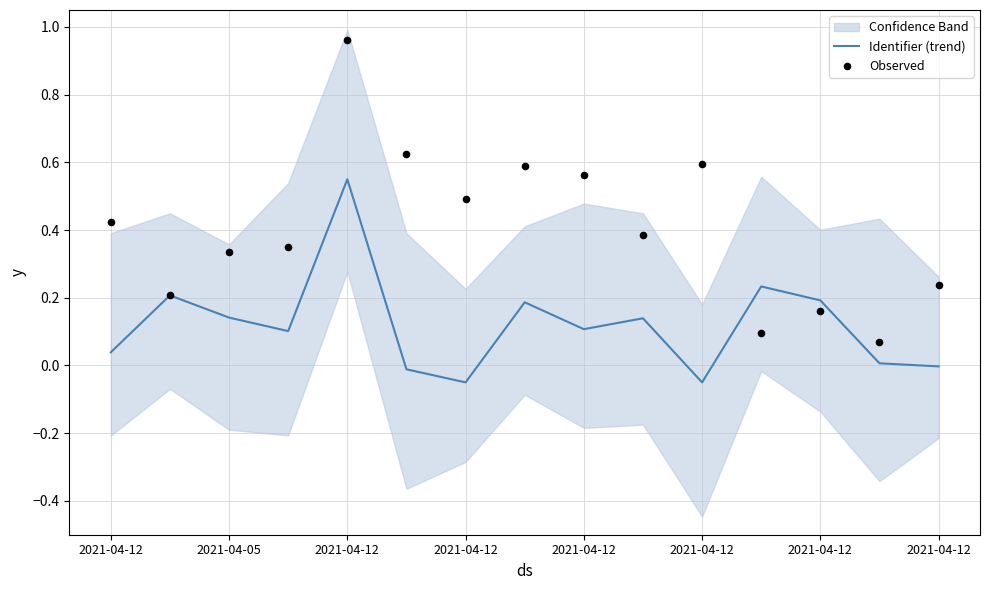

Which series contains the lowest Y value?

Identifier (trend)